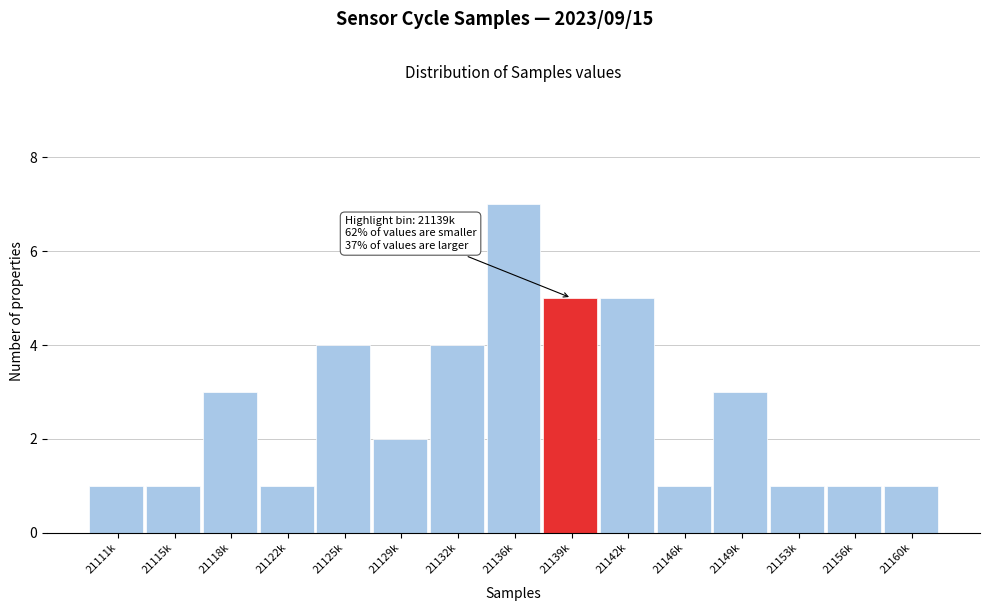

Reading left to right, what are all the values shown in this chart?

1	1	3	1	4	2	4	7	5	5	1	3	1	1	1